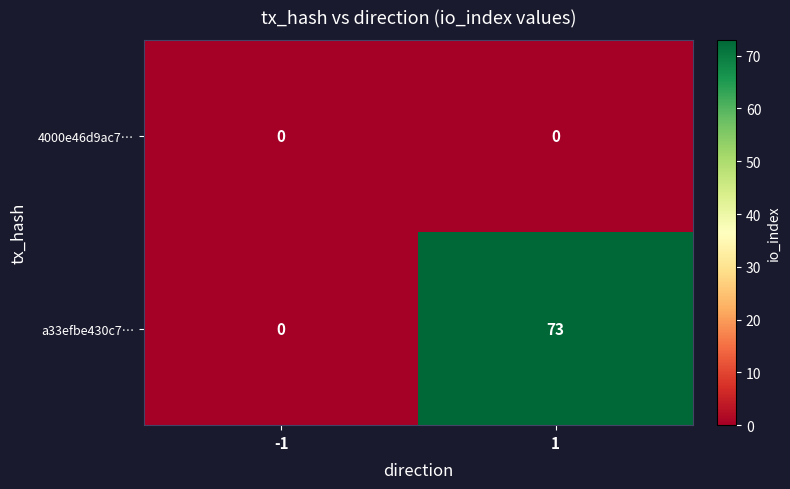

What is the greatest value displayed?

73